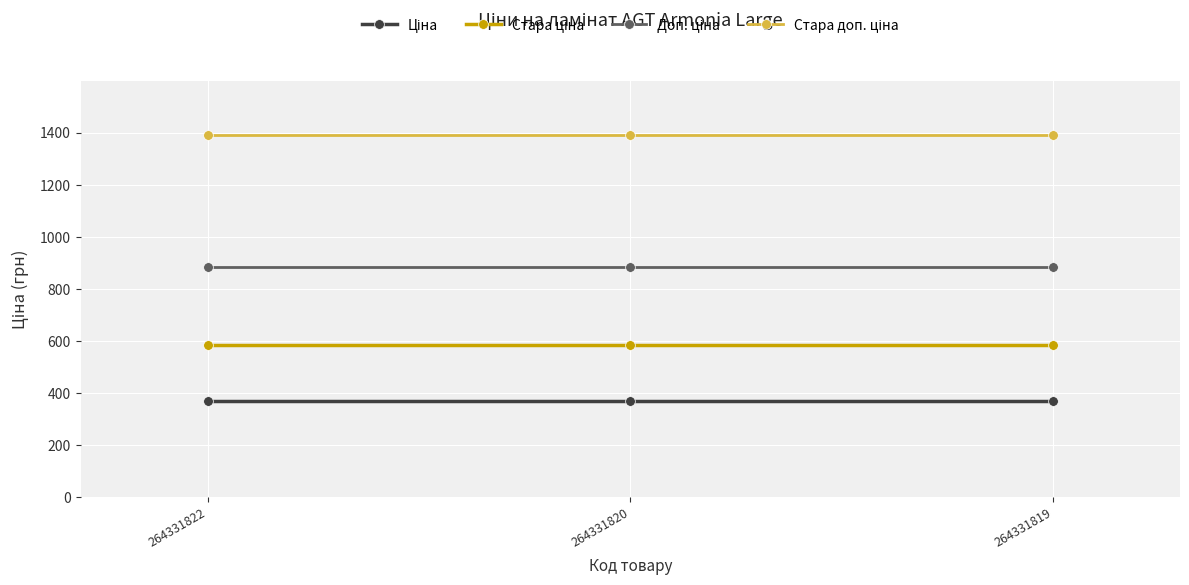

What is the total value across all series at 264331822?

3228.6